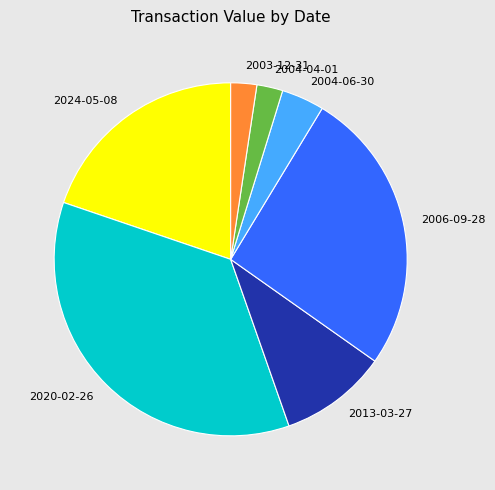

Is 2004-04-01 the majority of the pie?

No